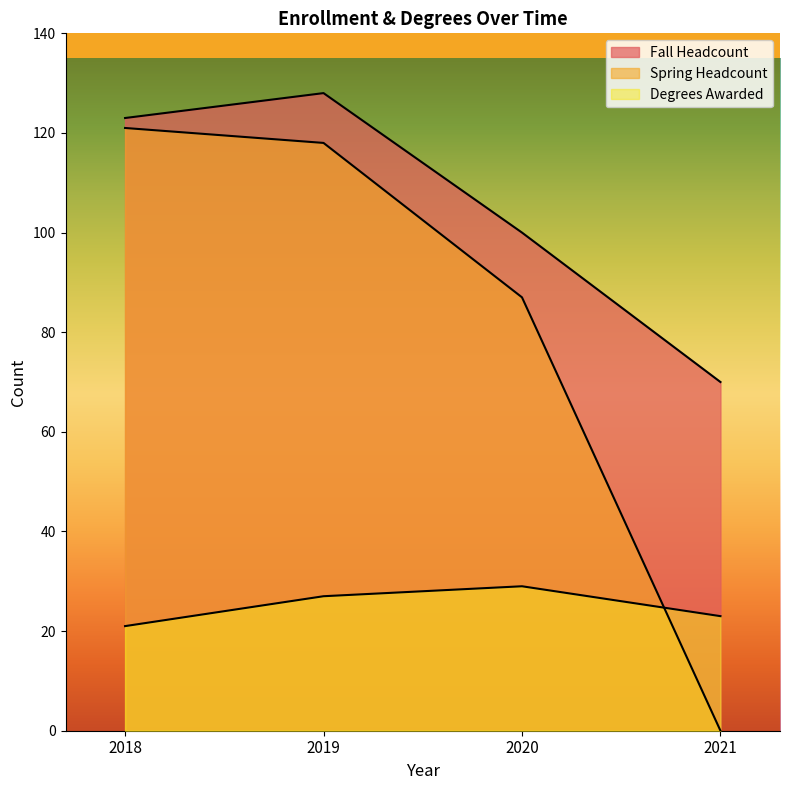

List the labels in order of Degrees Awarded value, smallest first.

2018, 2021, 2019, 2020